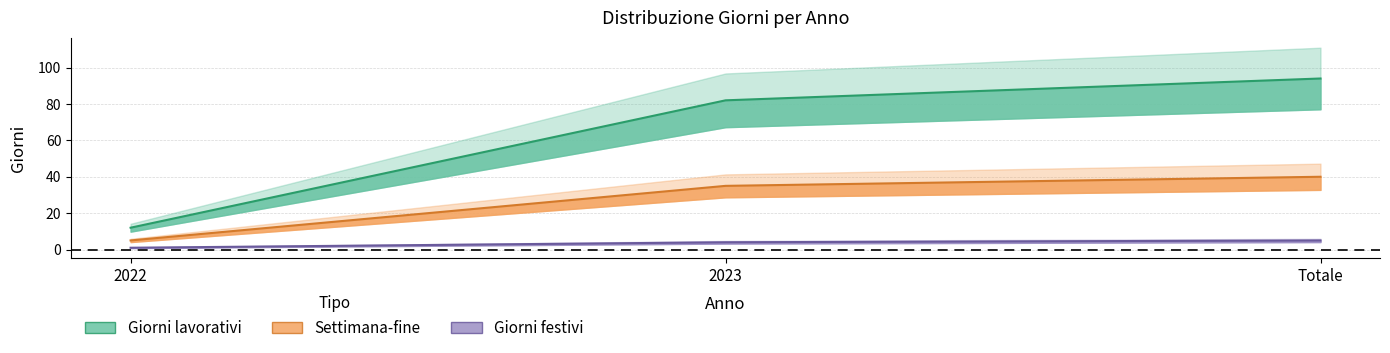

What is the label of the 2nd point from the right?

2023